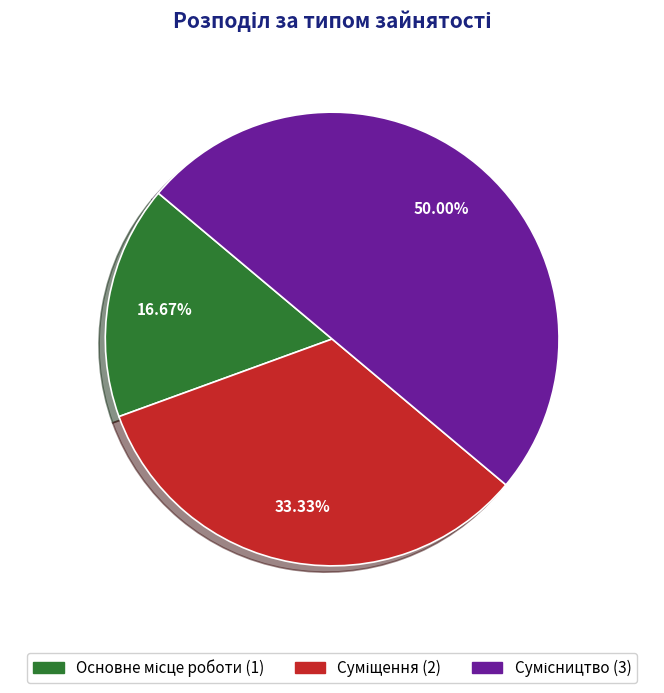

How many slices are in this pie chart?

3